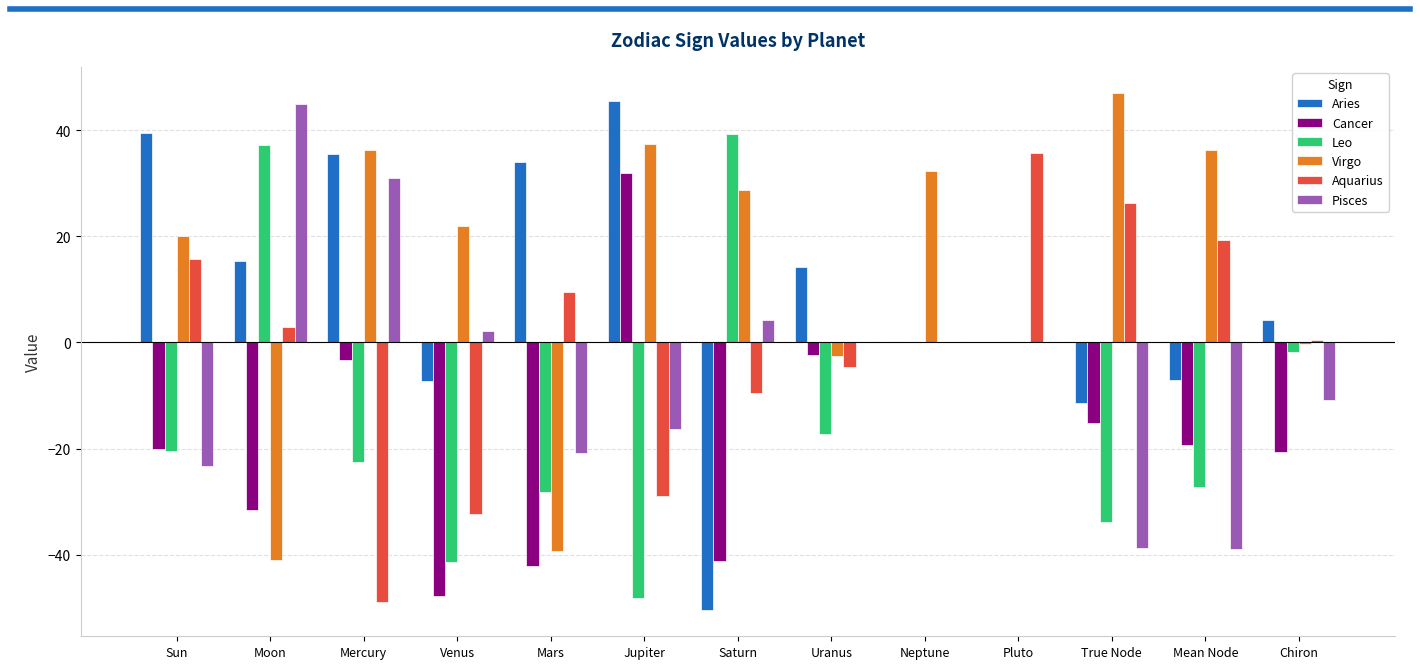

Is it true that Virgo equals 28.7 at Saturn?

True